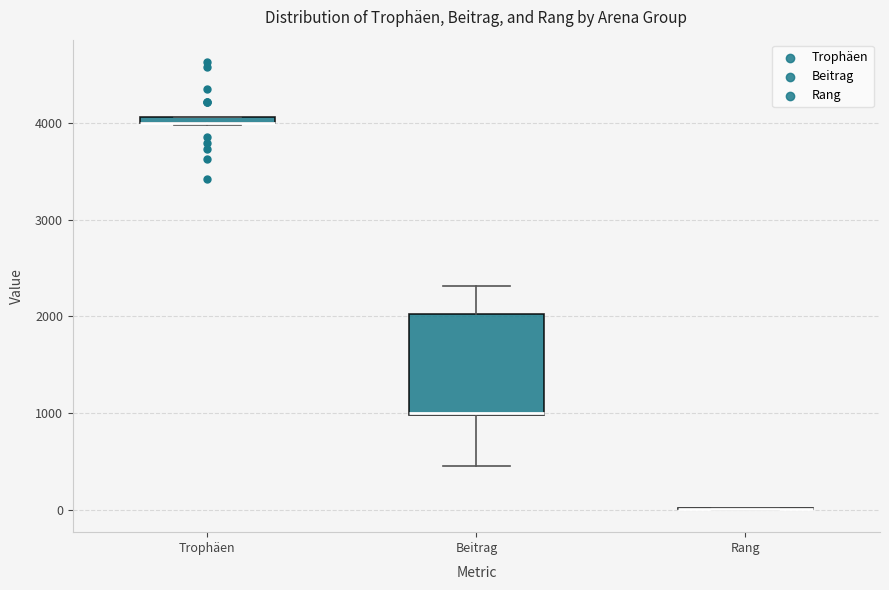

Comparing the boxes themselves (not the whiskers), which one is the tallest?

Beitrag